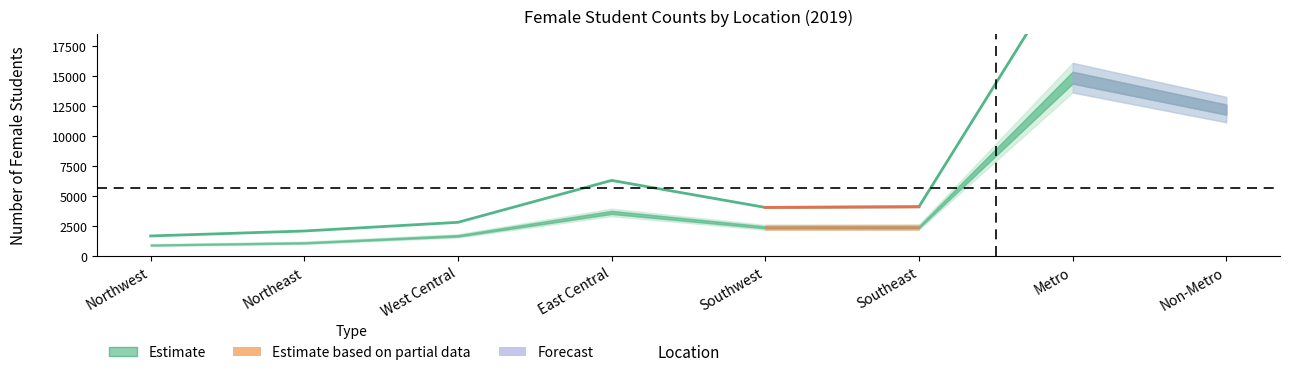

Is it true that the value at Northeast is 2108?

True